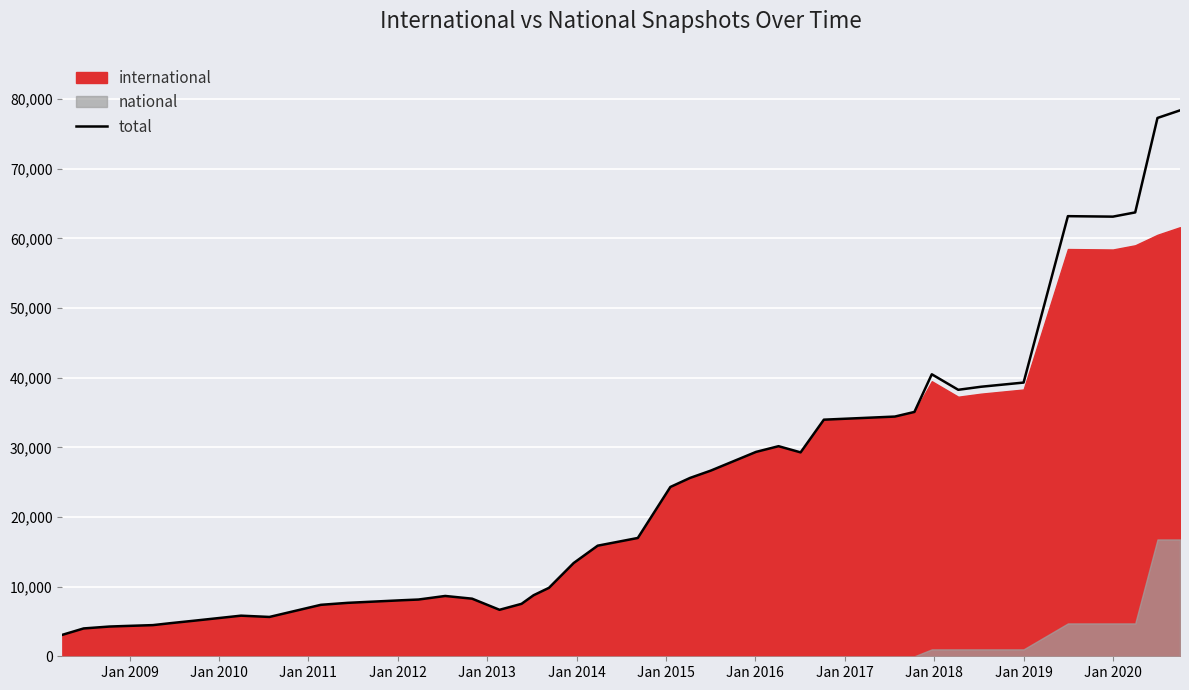

Reading right to left, list all the values displayed in this chart.

78397	77306	63742	63136	63204	39307	38706	38269	40496	35089	34424	33978	29282	30171	29350	26661	25608	24314	16990	15882	13394	9829	8763	7531	6675	8272	8661	8149	8046	7672	7389	5648	5832	5122	4756	4475	4352	4270	3998	3080